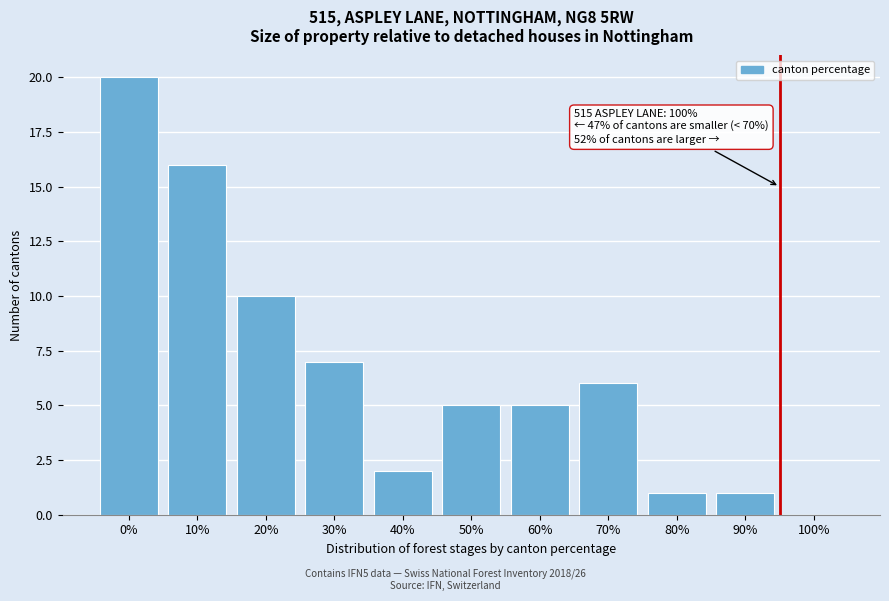

Reading right to left, extract all data points from this chart.

100%=0	90%=1	80%=1	70%=6	60%=5	50%=5	40%=2	30%=7	20%=10	10%=16	0%=20